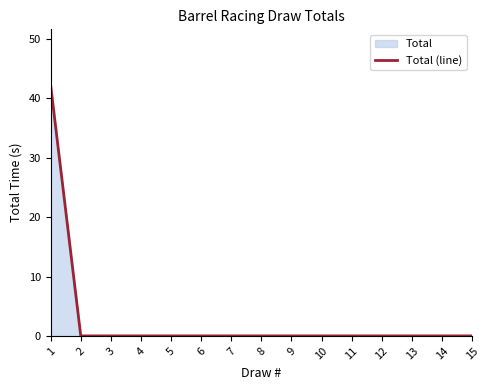

How many categories are shown in the chart?

15